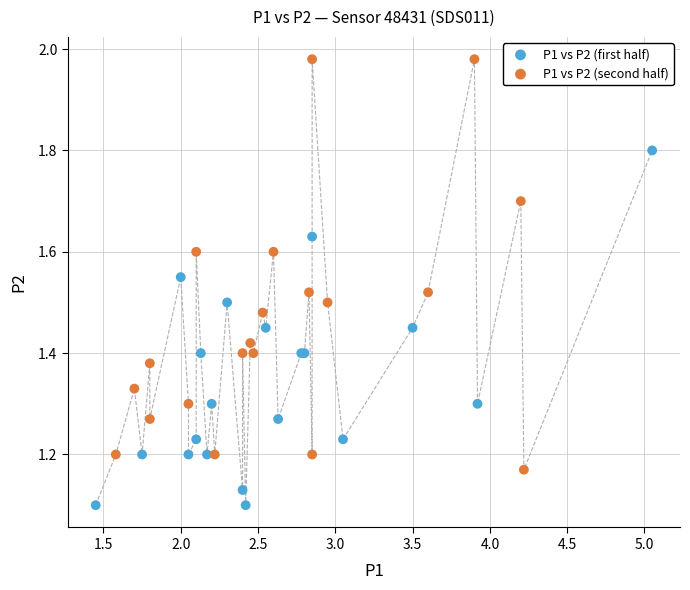

Which series reaches the minimum Y coordinate?

P1 vs P2 (first half)